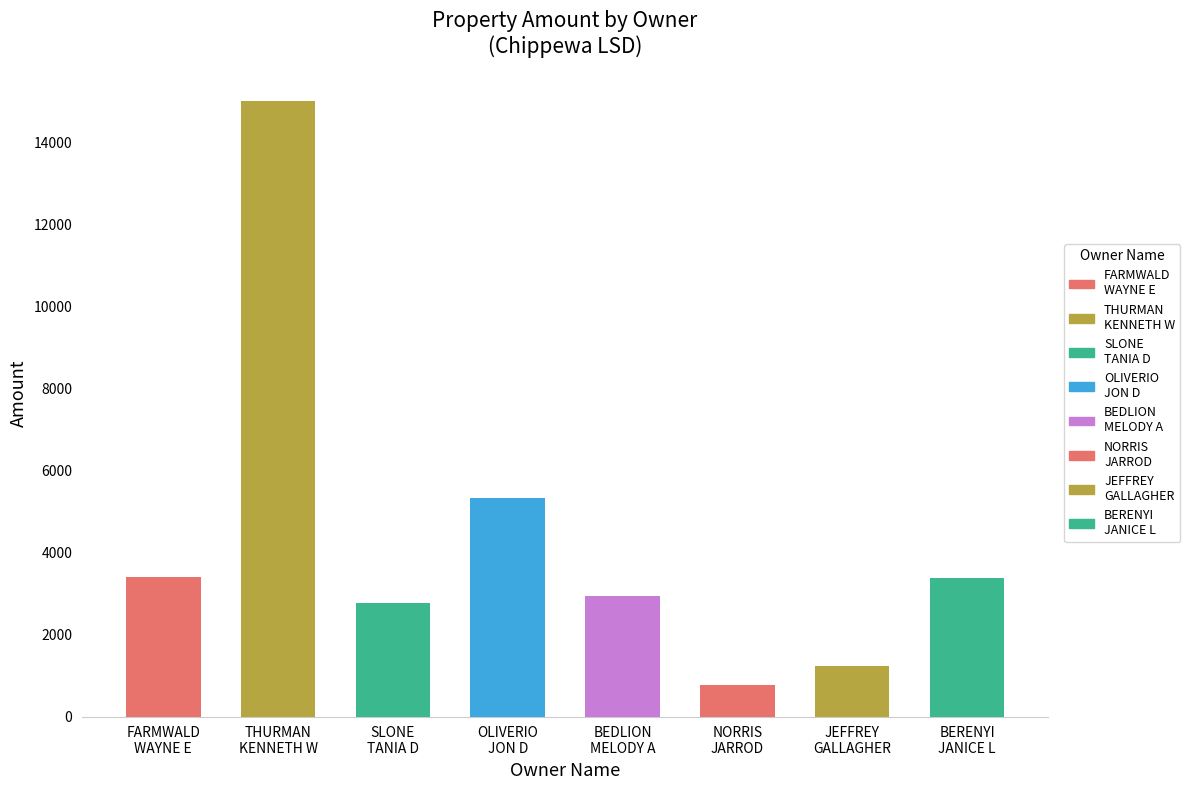

What is the greatest value displayed?

15023.1